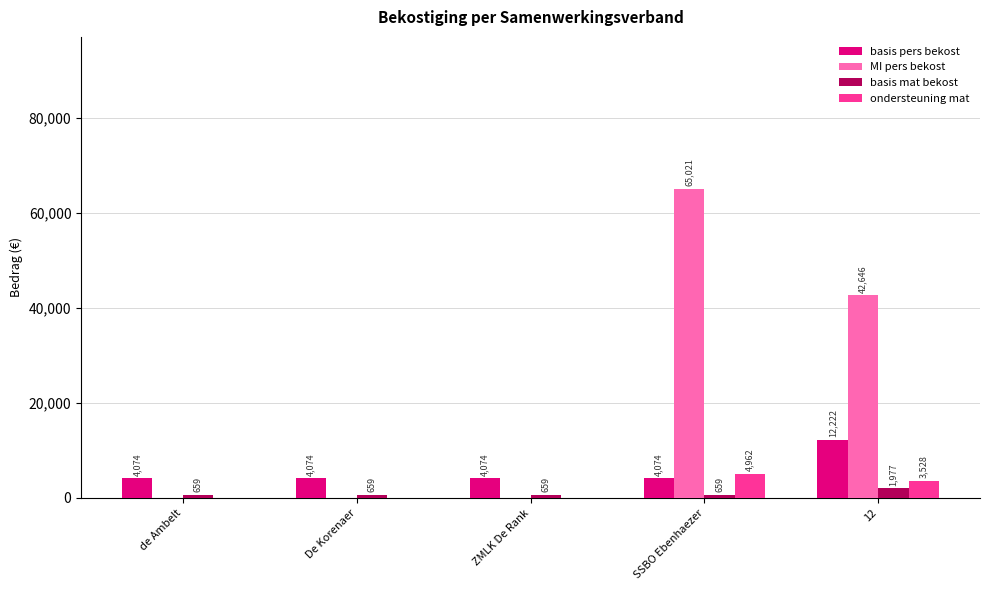

What is the total value across all series at ZMLK De Rank?

4733.0